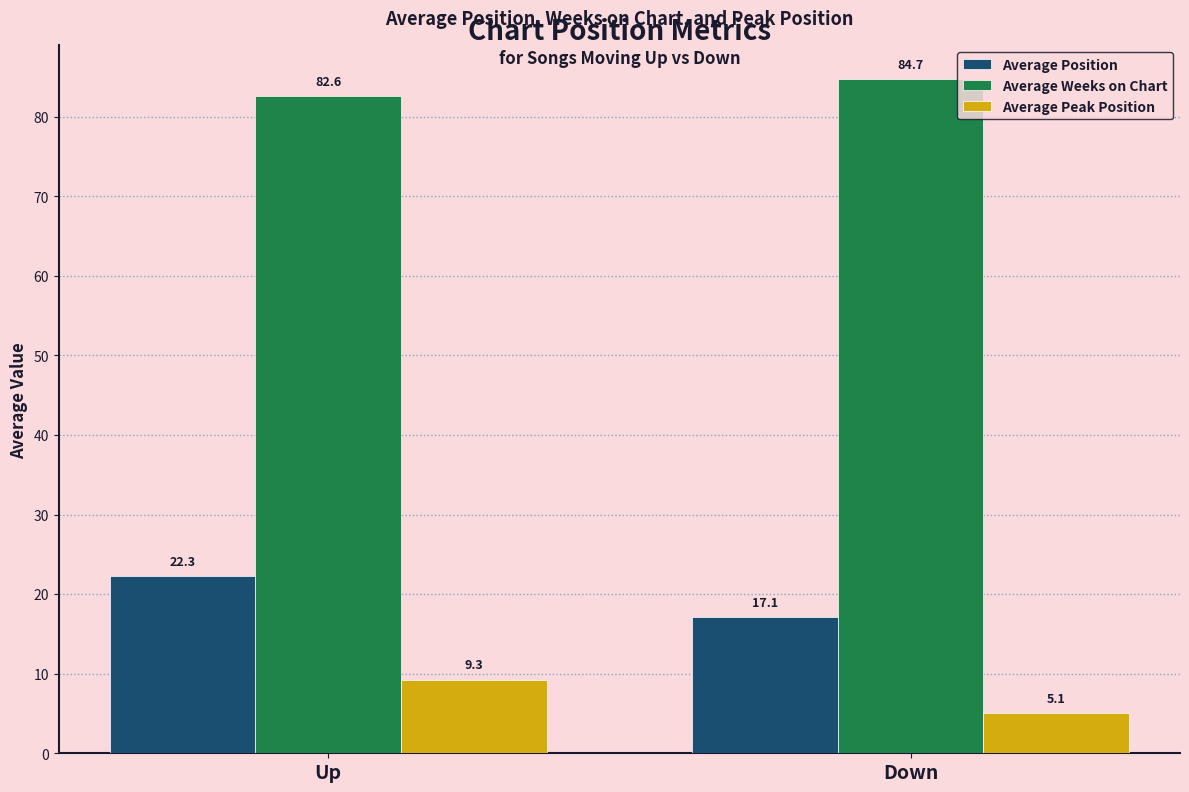

Reading left to right, what are all the values shown in this chart?

Average Position: Up=22.3	Down=17.1
Average Weeks on Chart: Up=82.6	Down=84.7
Average Peak Position: Up=9.3	Down=5.1